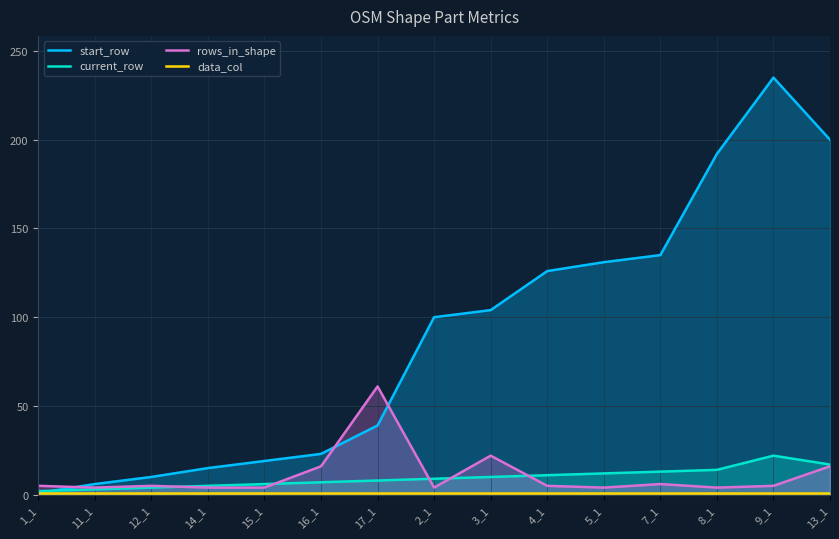

In rows_in_shape, how many points are higher than both neighbors (excluding endpoints)?

4